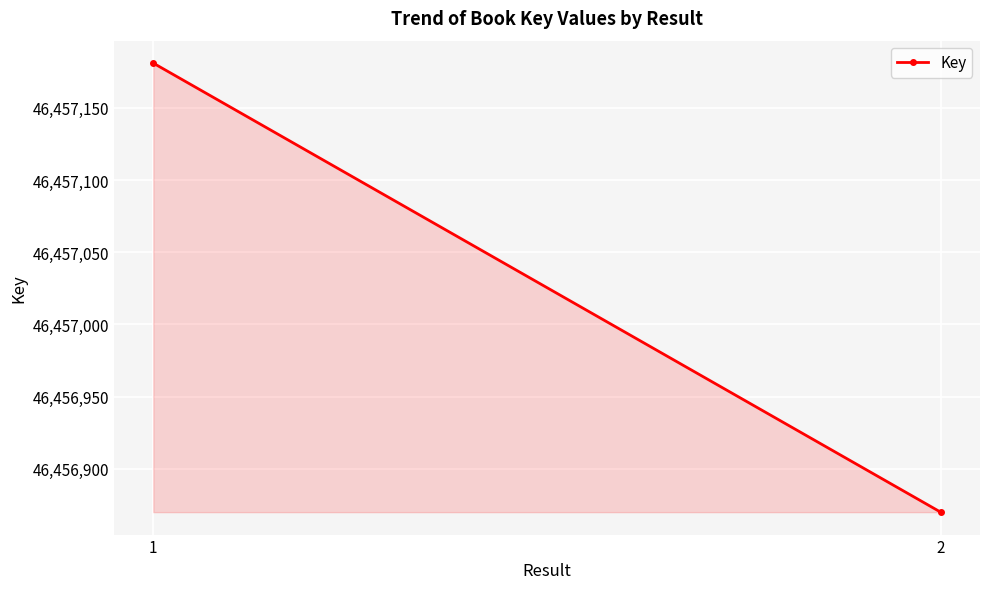

The chart shows a value of 46457181 at 1. True or false?

True